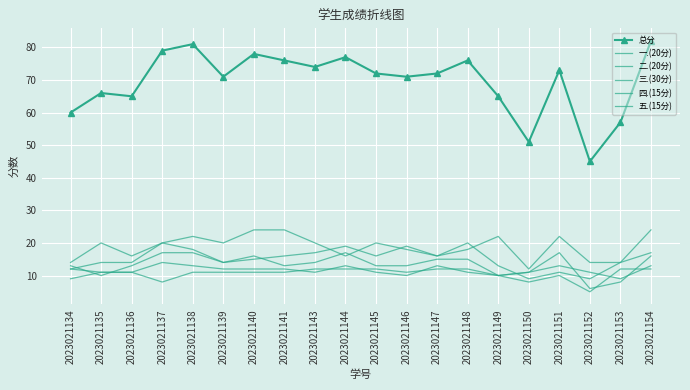

How many interior local peaks does the 五.(15分) series have?

1